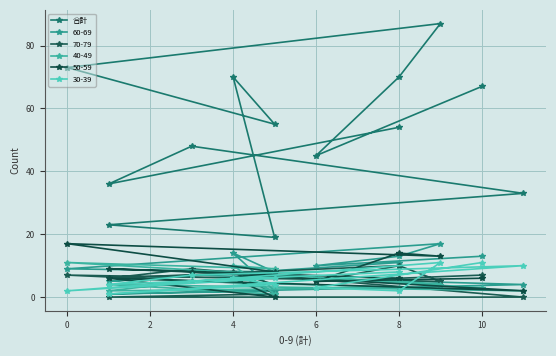

What is the sum of the values at 8 and 0?

143